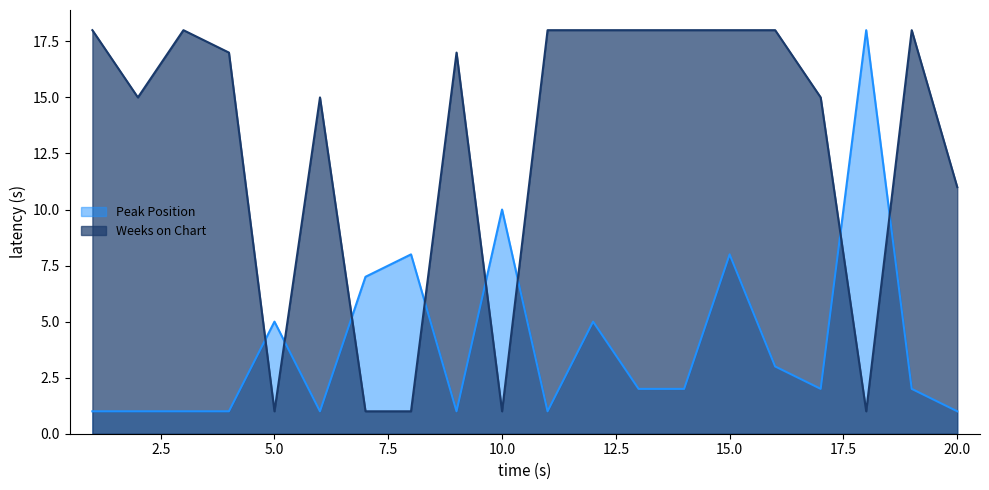

How many data points in Weeks on Chart are less than 17?

9